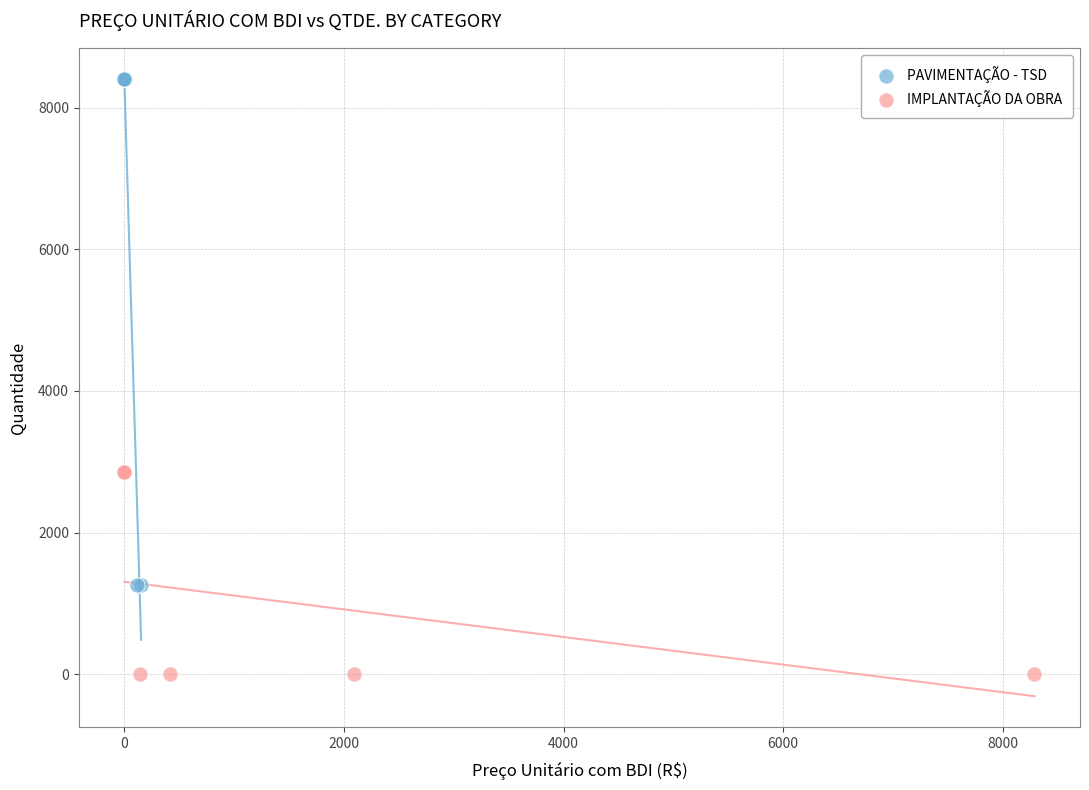

Which series has the widest spread of Y values?

PAVIMENTAÇÃO - TSD